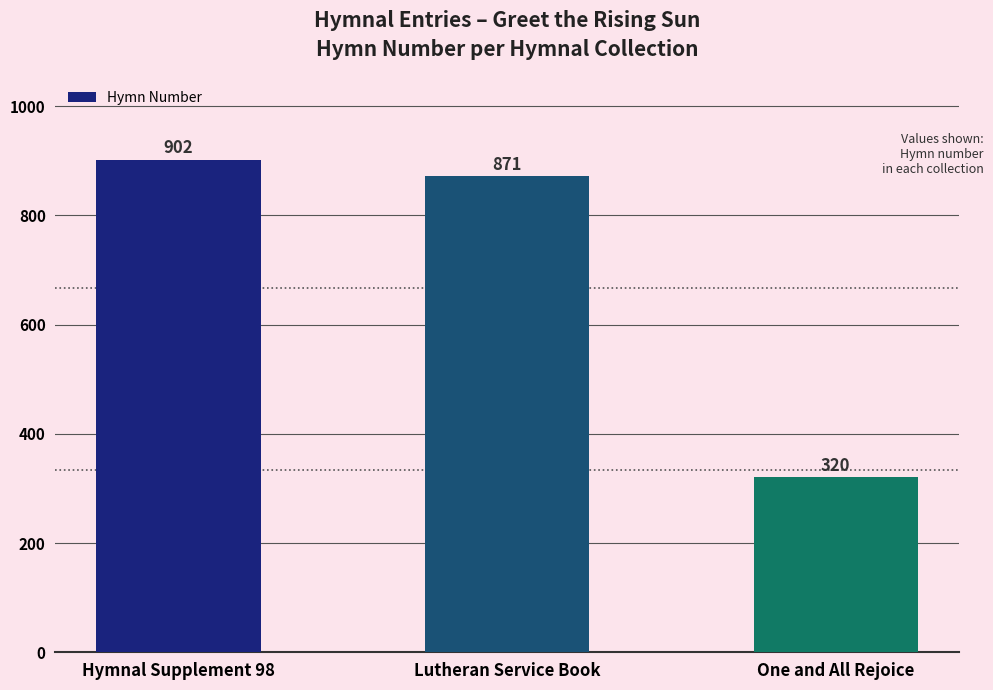

Rank the categories by value from lowest to highest.

One and All Rejoice, Lutheran Service Book, Hymnal Supplement 98